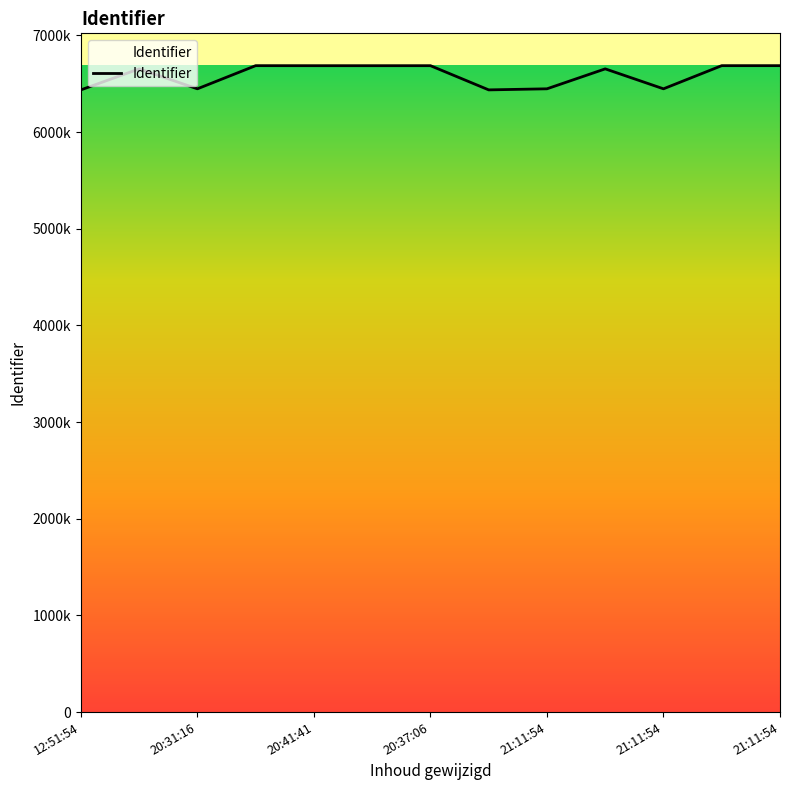

Rank the categories by value from lowest to highest.

12:51:54, 7, 20:41:41, 10, 8, 20:31:16, 9, 21:11:54, 21:11:54, 21:11:54, 20:37:06, 12, 11